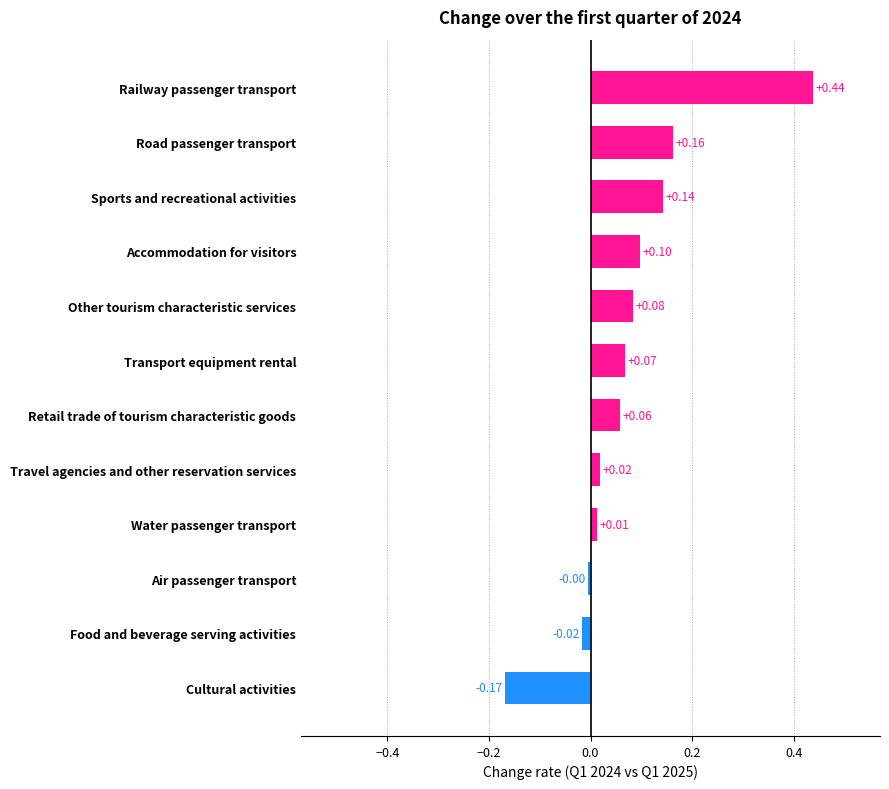

What is the sum of all values?

0.9